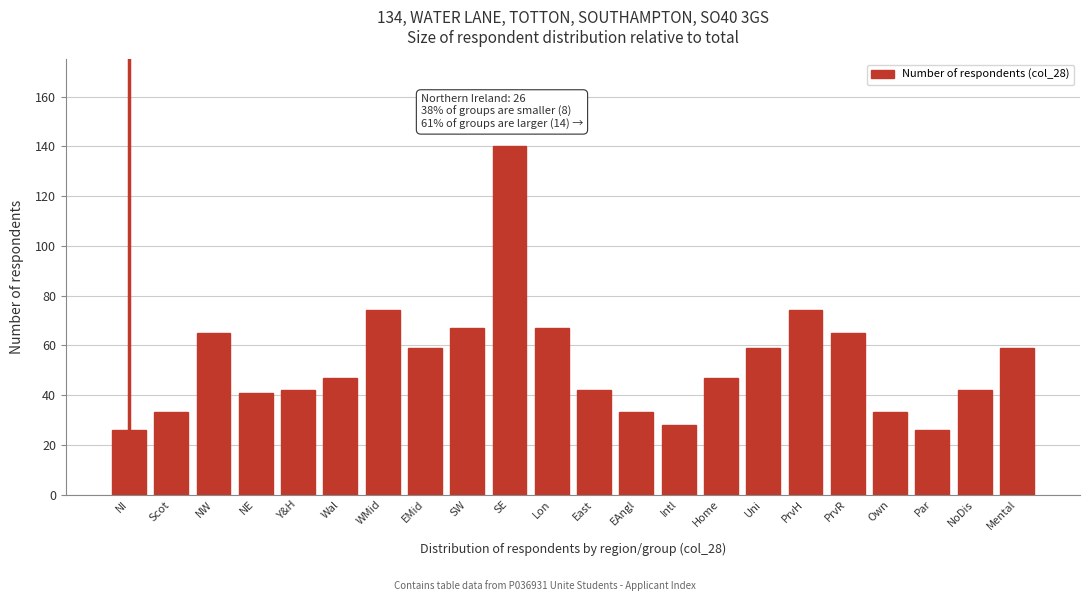

Reading right to left, what are all the values shown in this chart?

Mental=59	NoDis=42	Par=26	Own=33	PrvR=65	PrvH=74	Uni=59	Home=47	Intl=28	EAngl=33	East=42	Lon=67	SE=140	SW=67	EMid=59	WMid=74	Wal=47	Y&H=42	NE=41	NW=65	Scot=33	NI=26